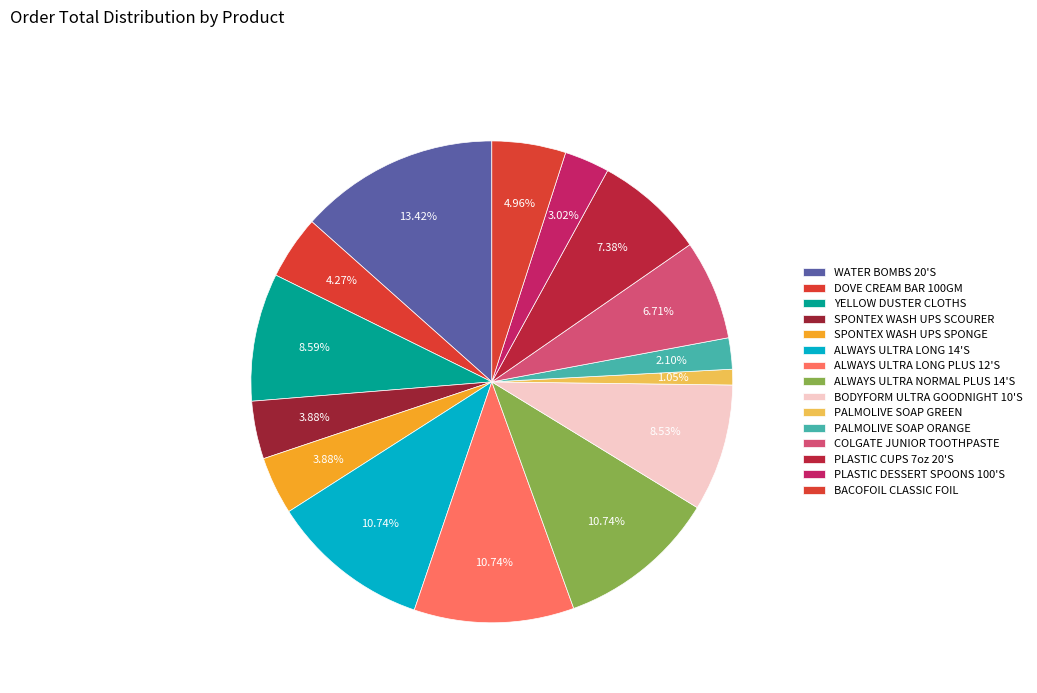

The ALWAYS ULTRA NORMAL PLUS 14'S slice represents 11% of the pie. True or false?

True